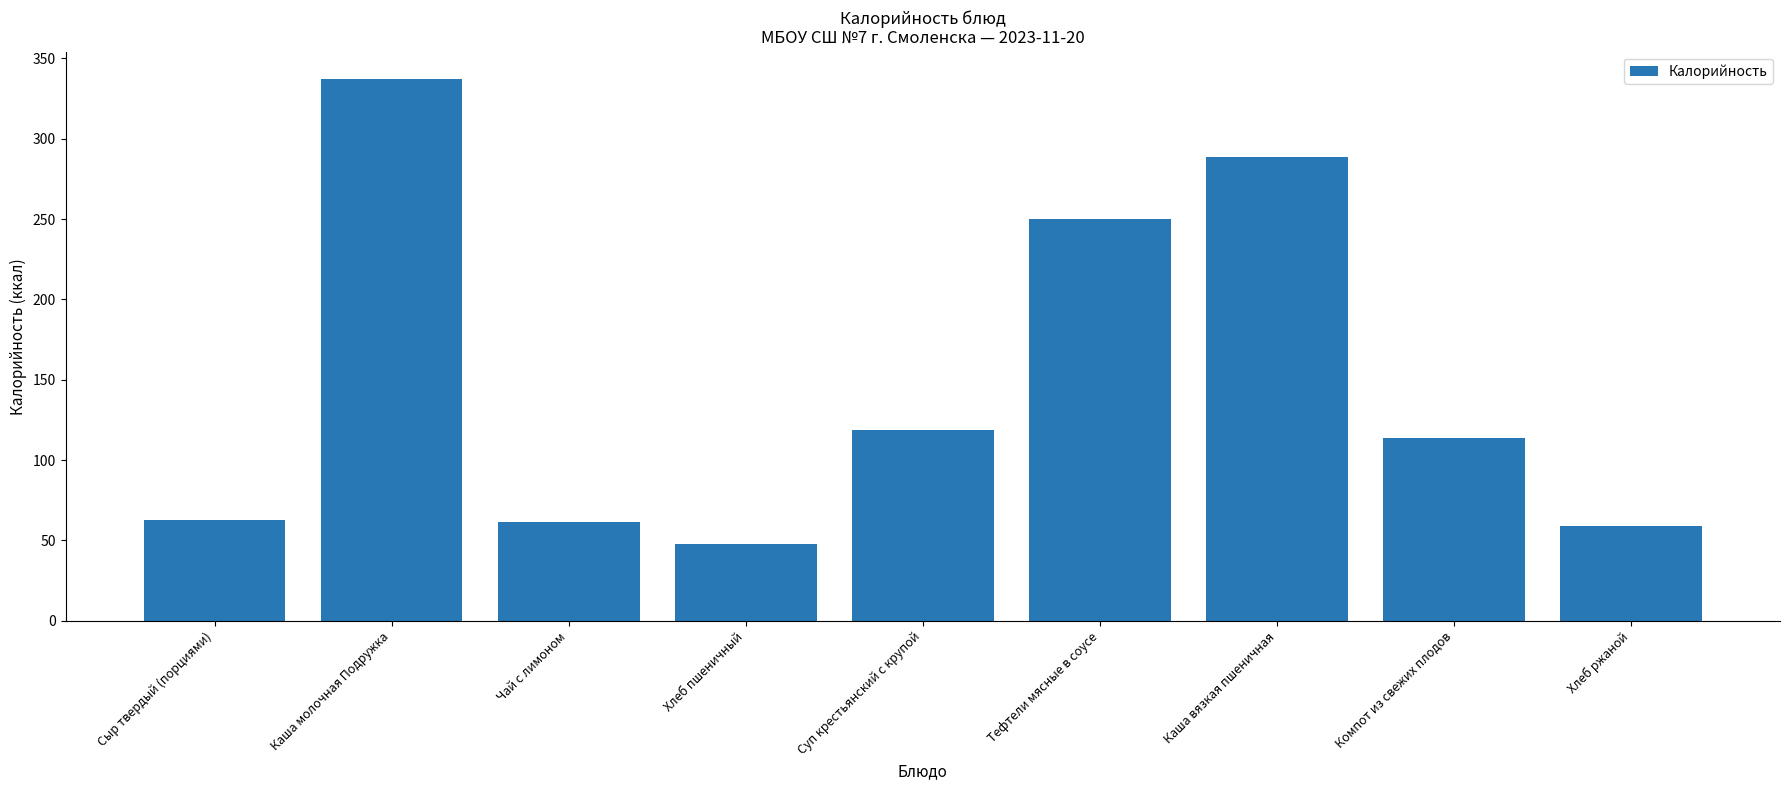

Does the chart contain stacked bars?

No